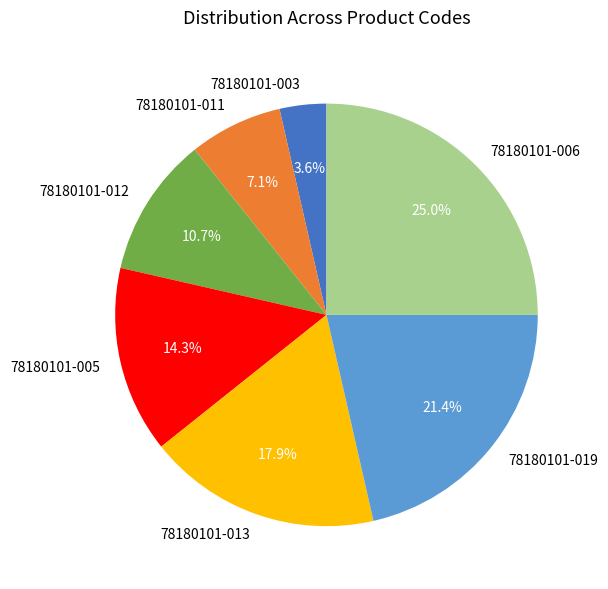

Does any single category account for the majority?

No